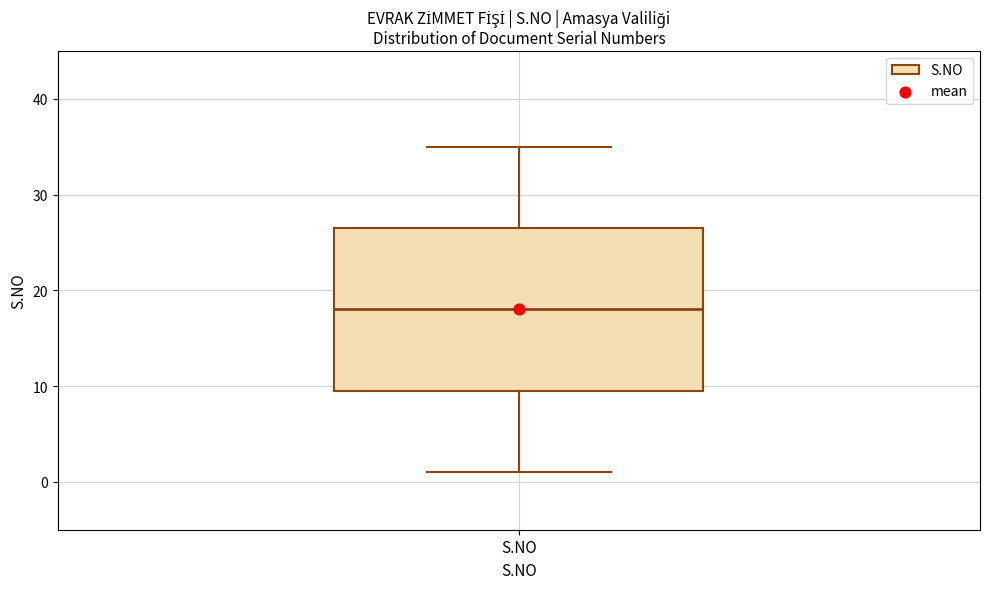

Transcribe this box plot: give where the median line is, the range the box spans, and where the two whiskers end, as read against the y-axis. The values are not printed on the chart, so give them approximately, as read against the axis.

median 18, box 10 to 27, whiskers 1 to 35